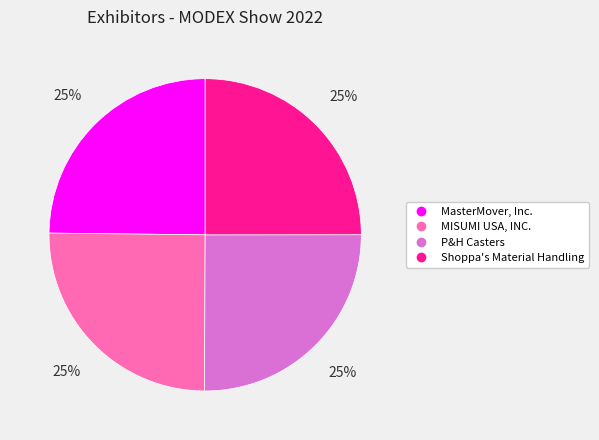

True or false: P&H Casters accounts for 17% of the total.

False